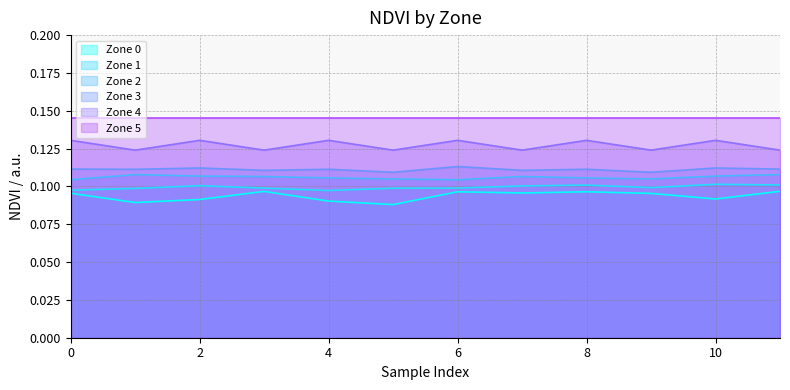

Is it true that Zone 0 equals 0.2 at 6?

False